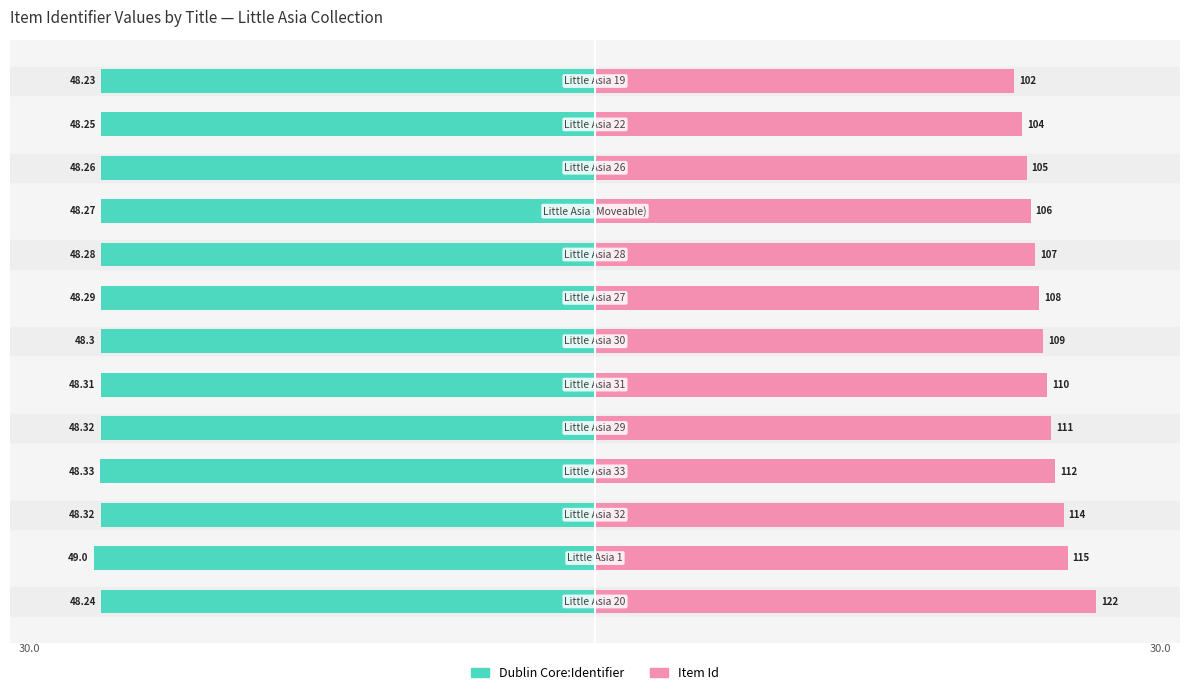

List the series in order of their overall mean, highest first.

Item Id, Dublin Core:Identifier